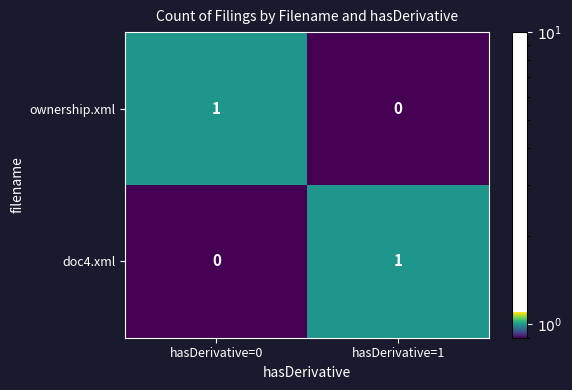

List the labels in order of doc4.xml value, smallest first.

hasDerivative=0, hasDerivative=1